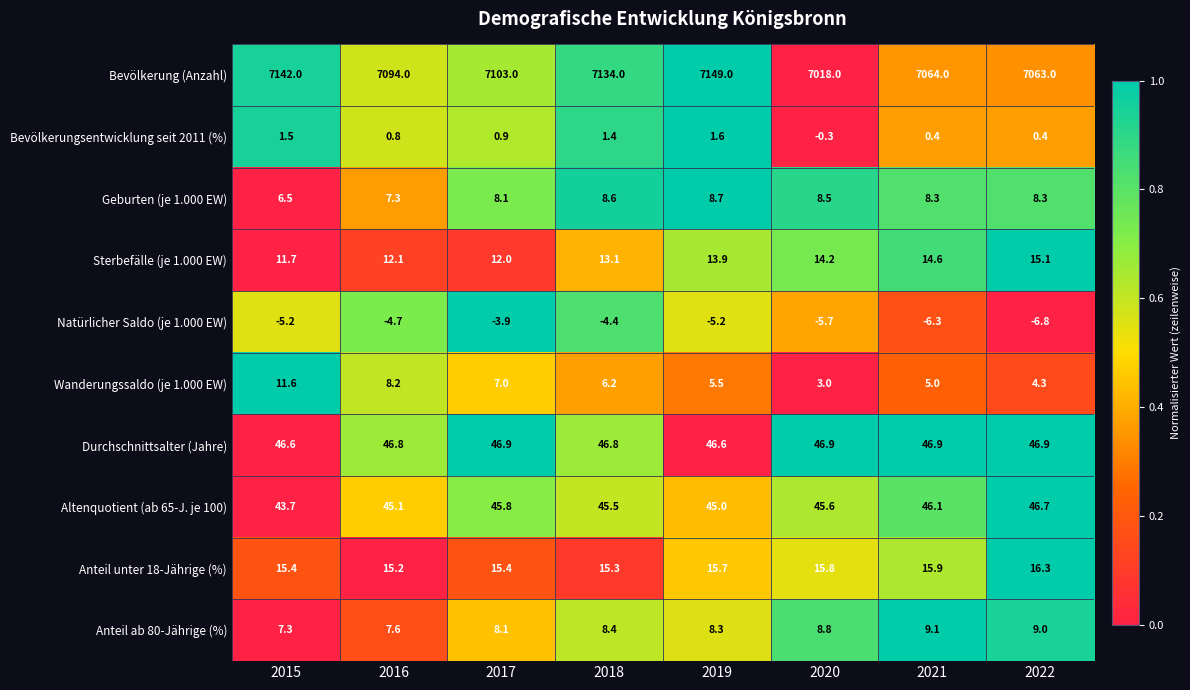

Is it true that Altenquotient (ab 65-J. je 100) equals 46.1 at 2021?

True